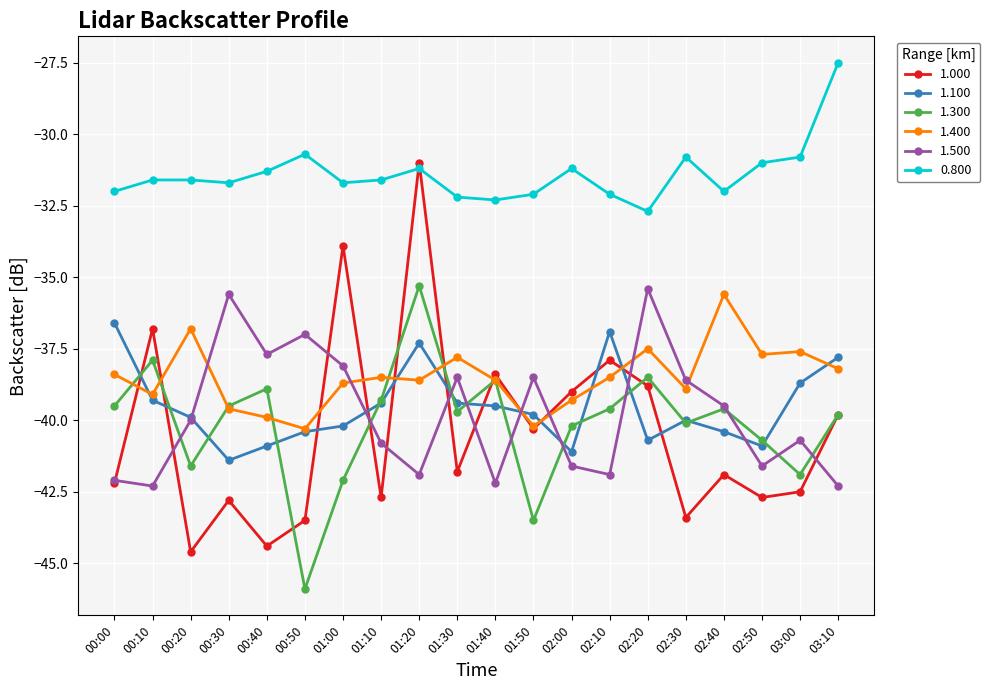

What is the spread (max minus min) of values at 00:20?

13.0